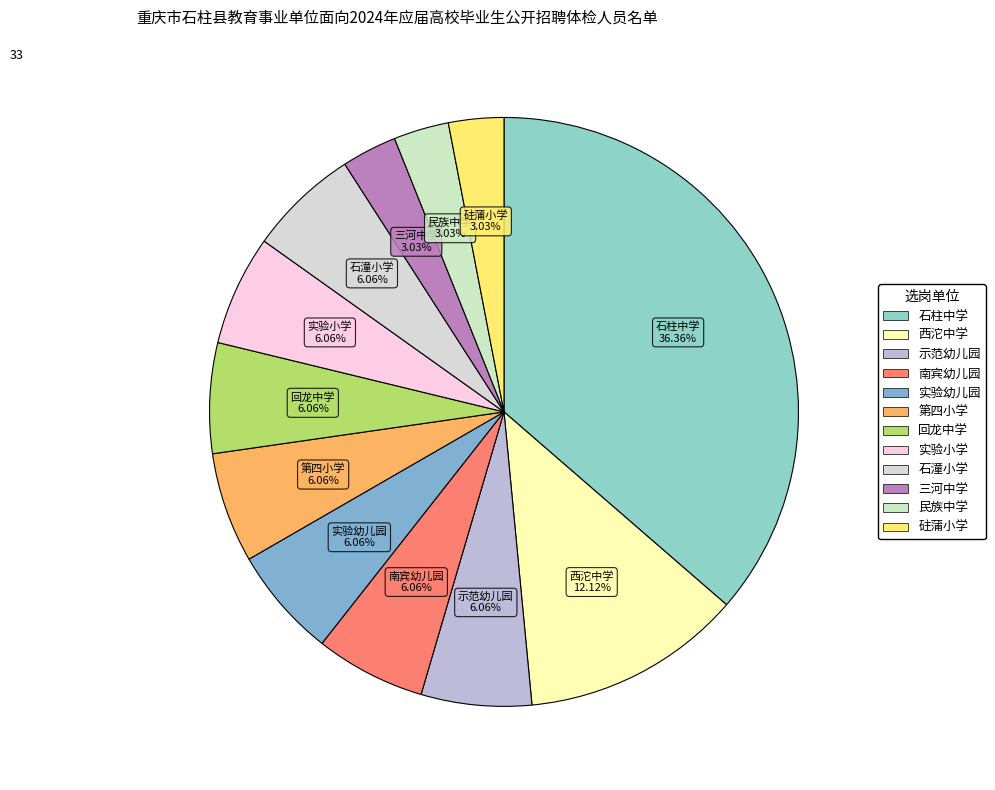

Is there a majority slice in this chart?

No